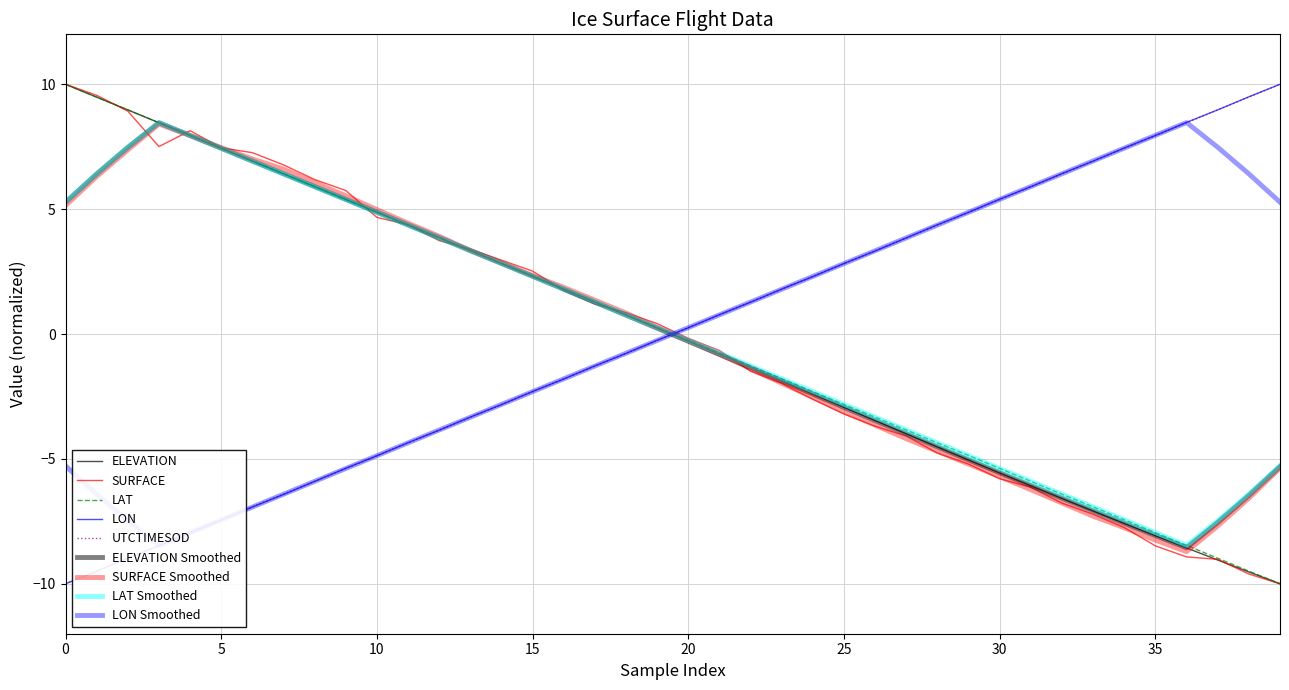

Rank the series at 15 from lowest to highest value.

LON, UTCTIMESOD, SURFACE, LAT, ELEVATION